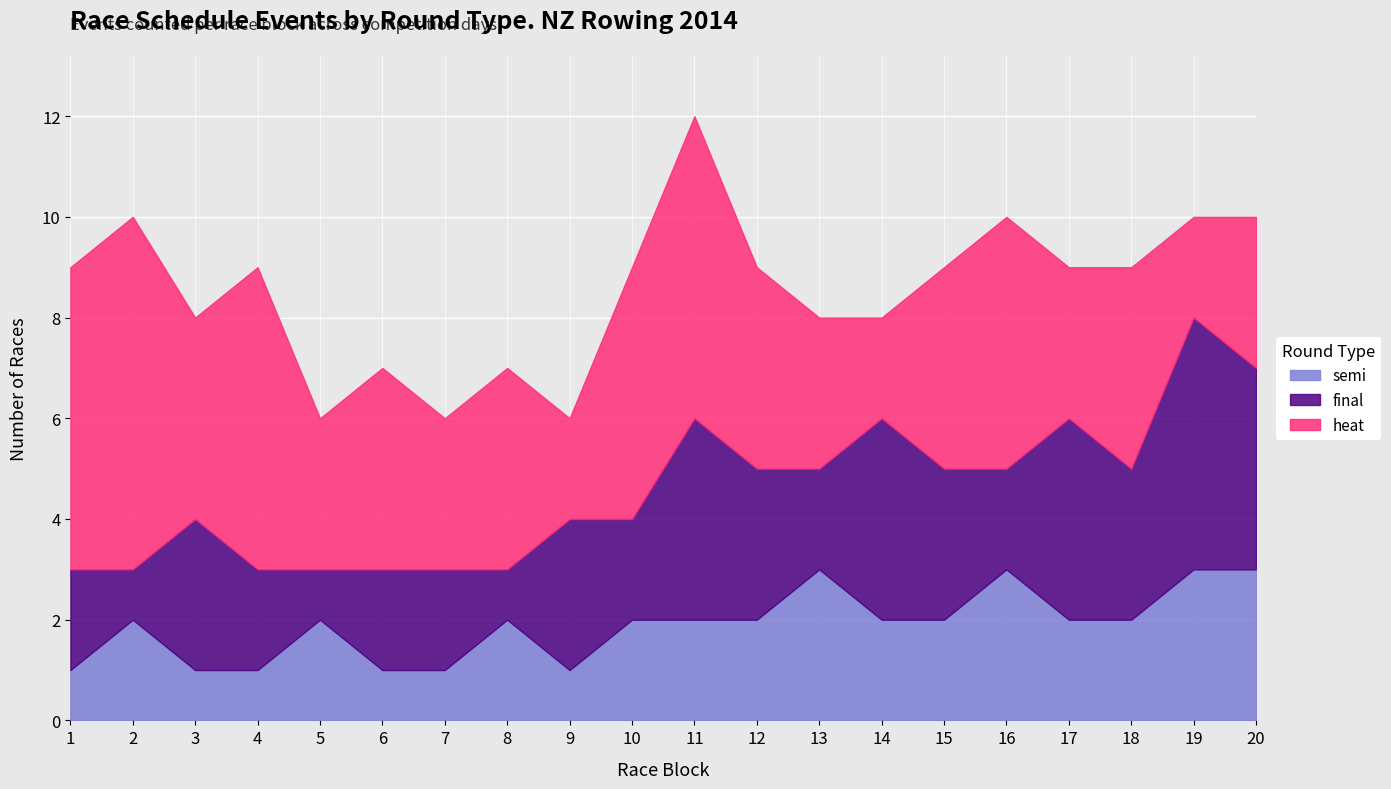

Is it true that semi equals 2 at 20?

False